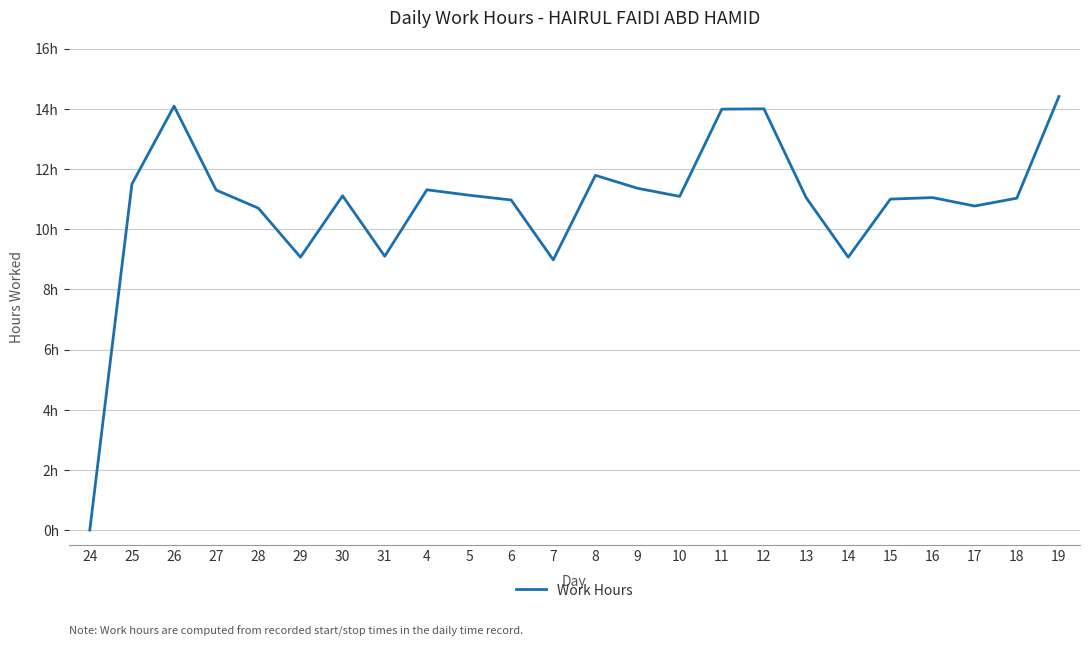

What is the sum of the values at 31 and 29?

18.2